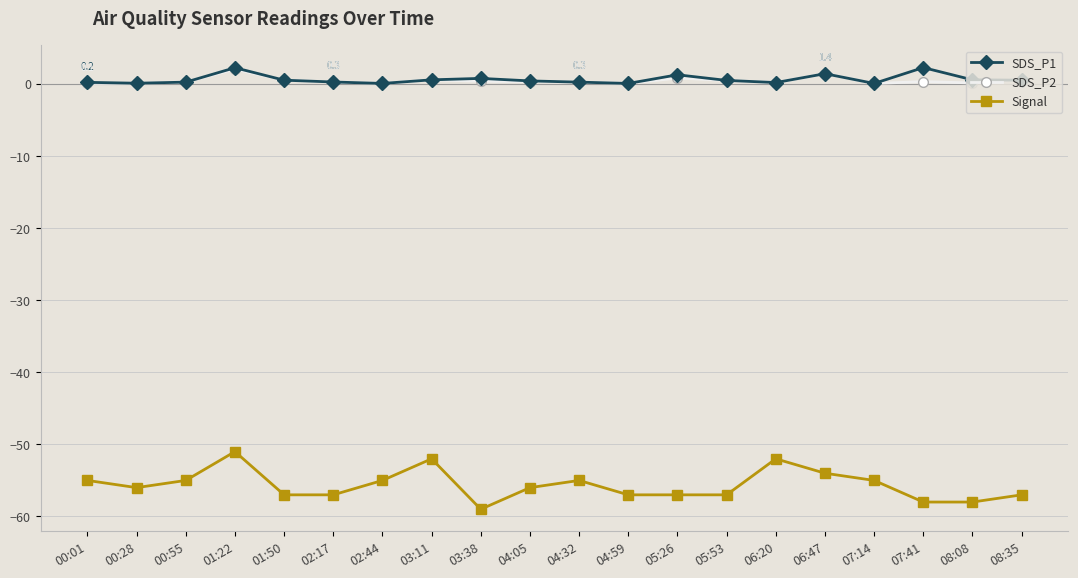

What is the label of the 12th point from the left?

04:59